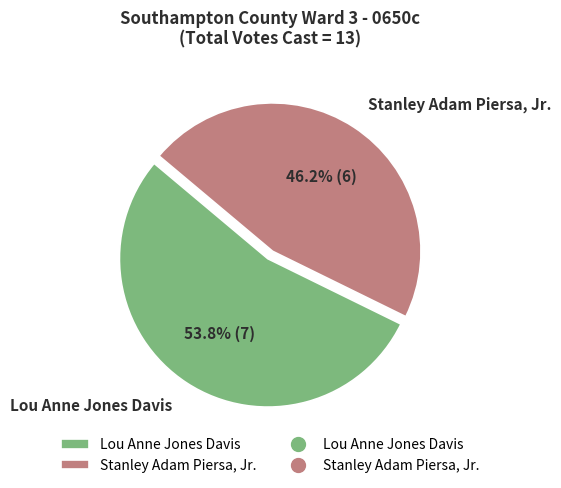

Combined, do Lou Anne Jones Davis and Stanley Adam Piersa, Jr. account for over 50%?

Yes